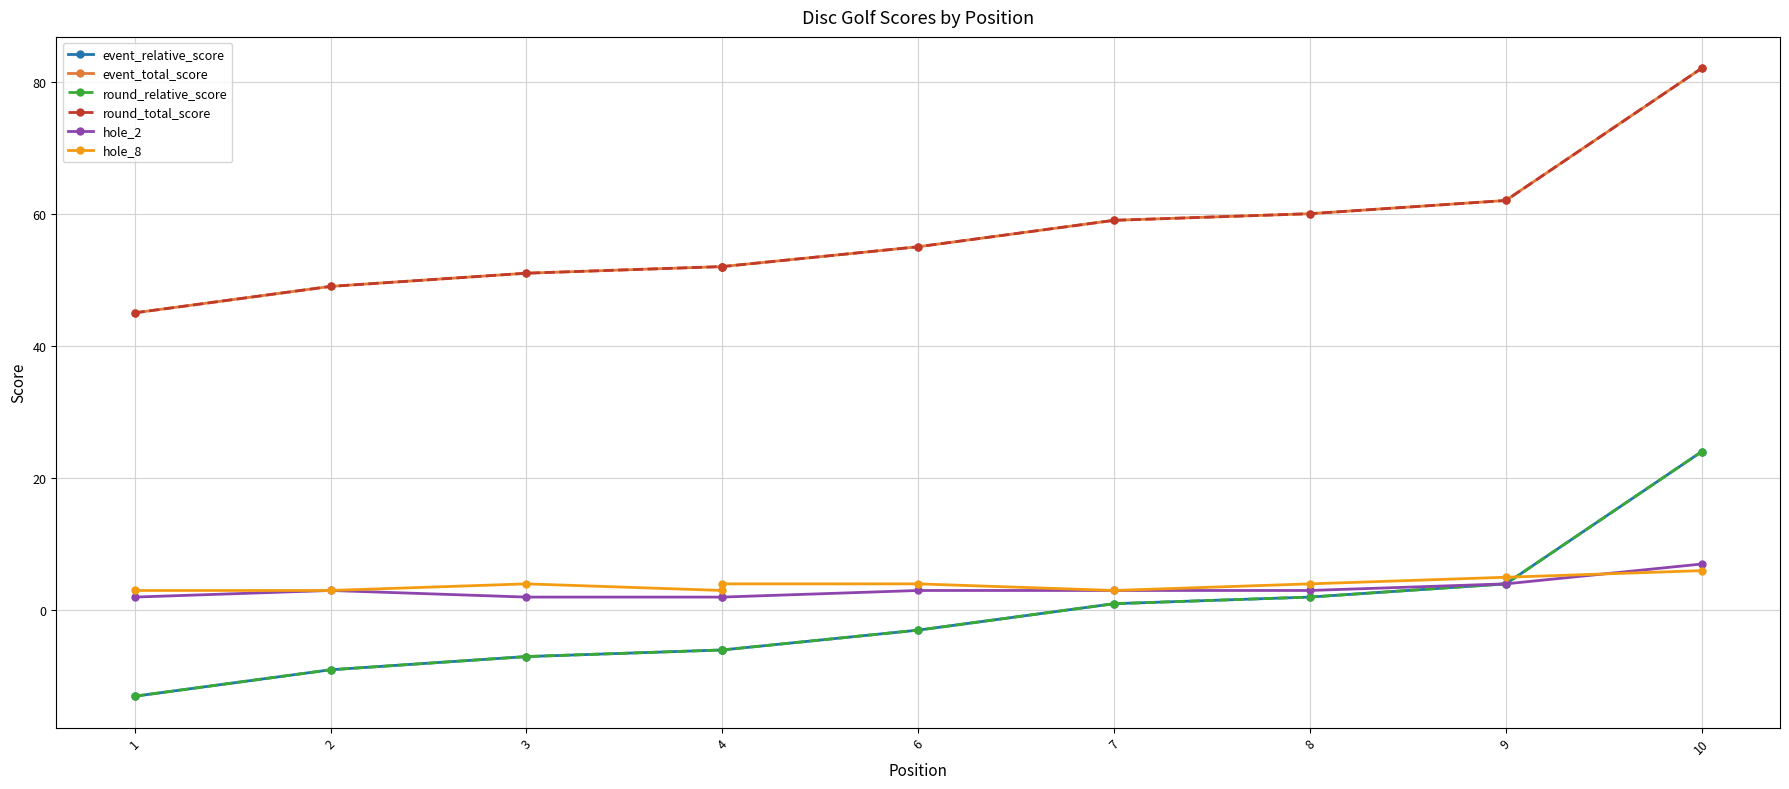

What is the difference between the highest and lowest values at 9?

58